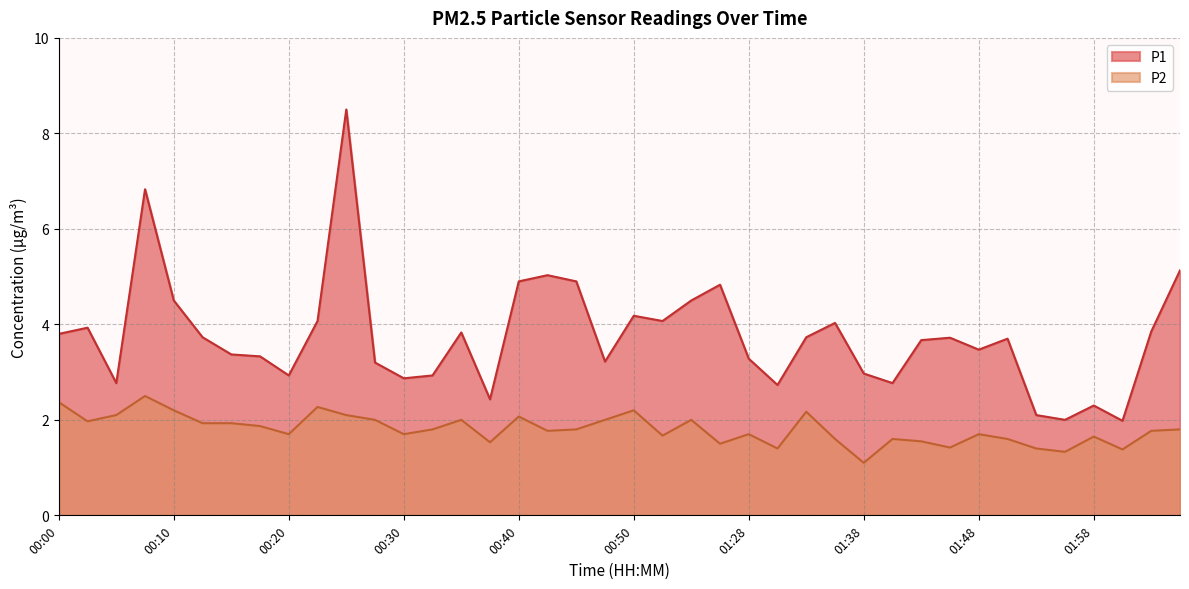

At which category does P2 reach its first local peak?

00:08